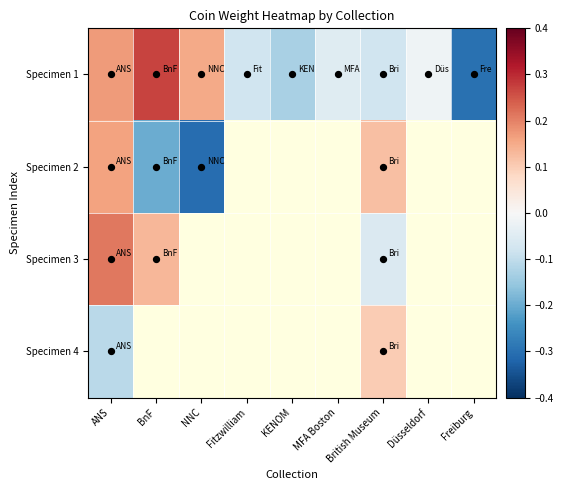

True or false: Specimen 2 has a value of -0.1 at NNC.

False